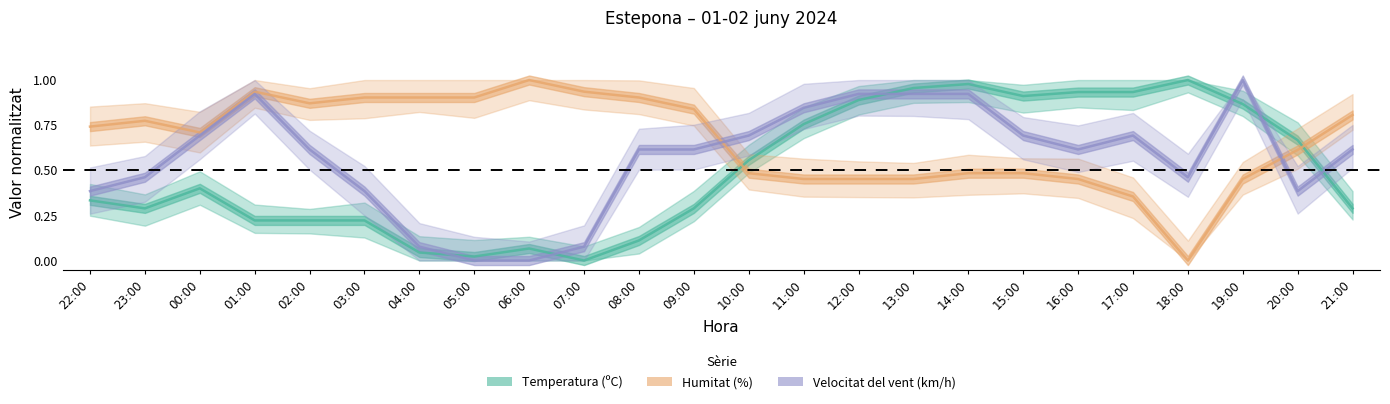

Is the value of Velocitat del vent (km/h) at 18:00 greater than the value of Humitat (%) at 04:00?

No